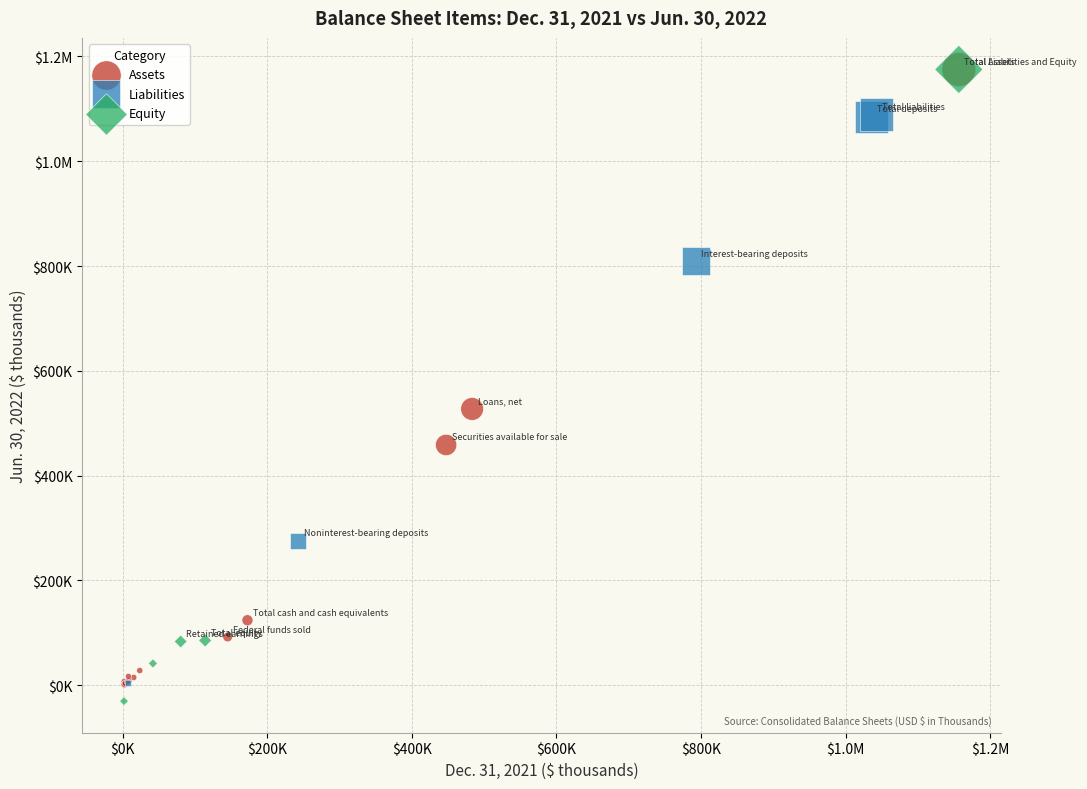

What are all the series names shown in the legend?

Assets, Liabilities, Equity